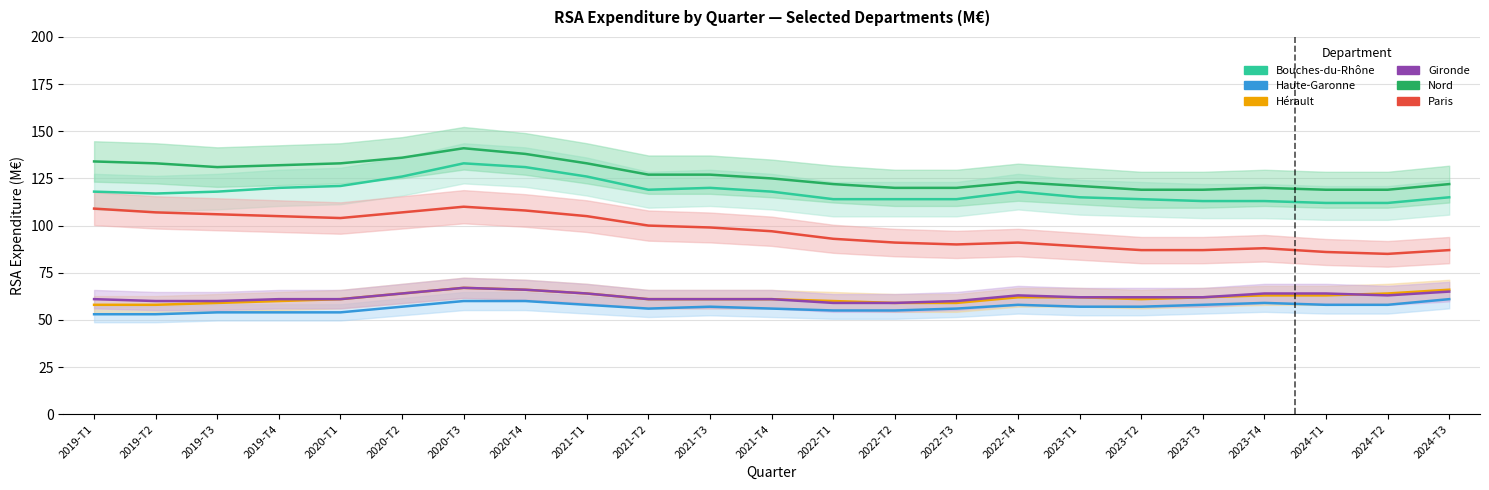

Which series has the largest range (max minus min)?

Paris